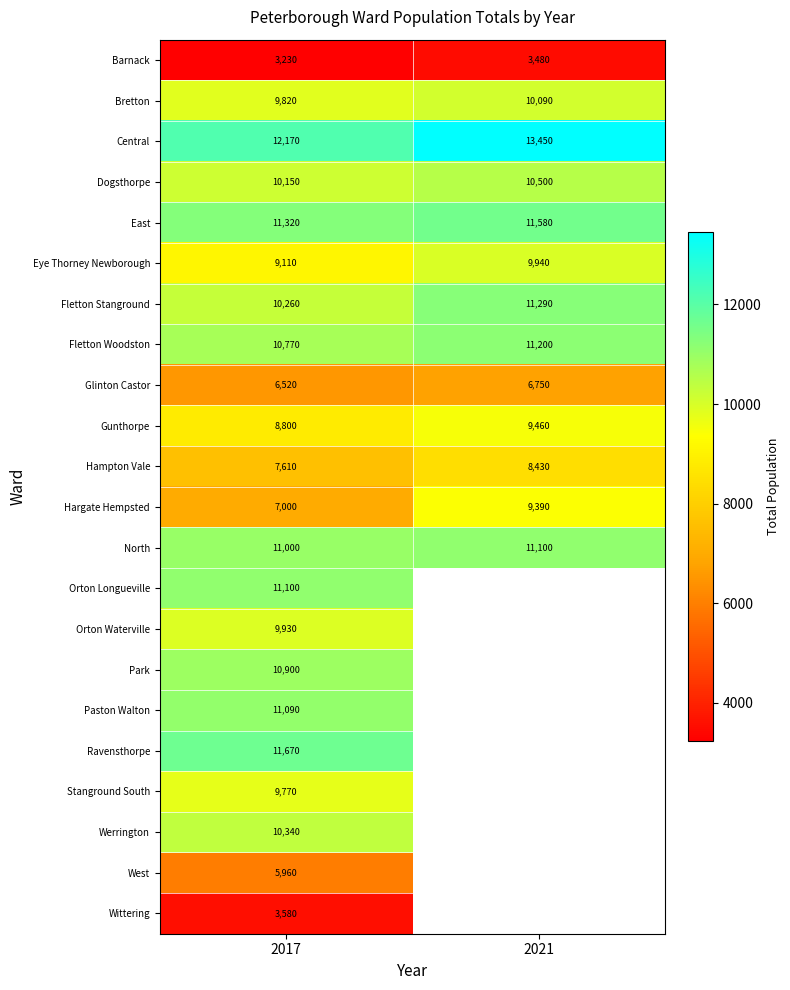

What is the total value across all series at 2017?

202100